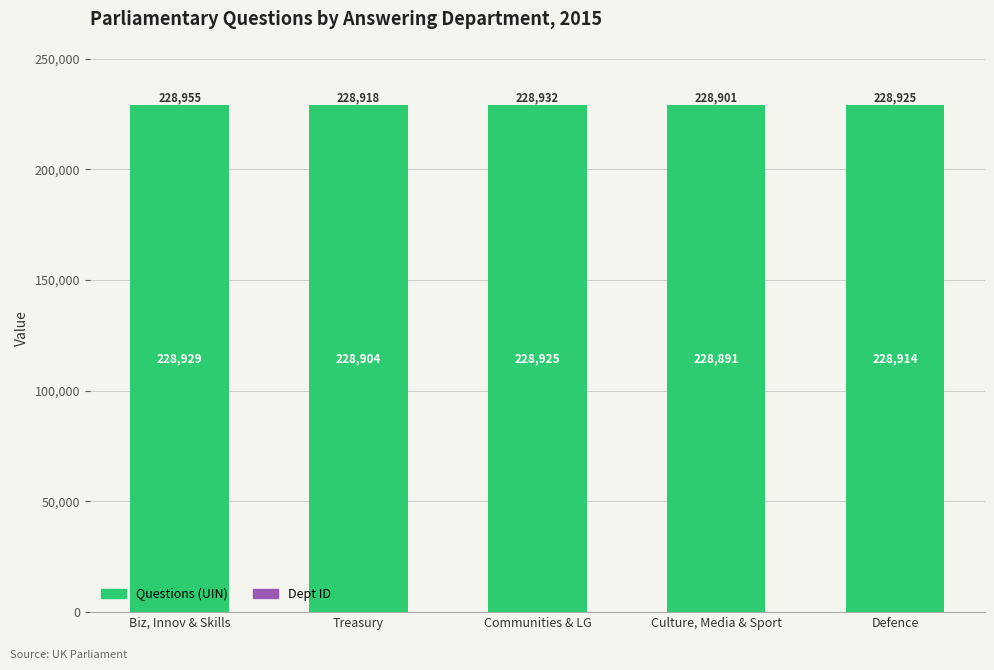

What is the highest value of the Questions (UIN) series?

228929